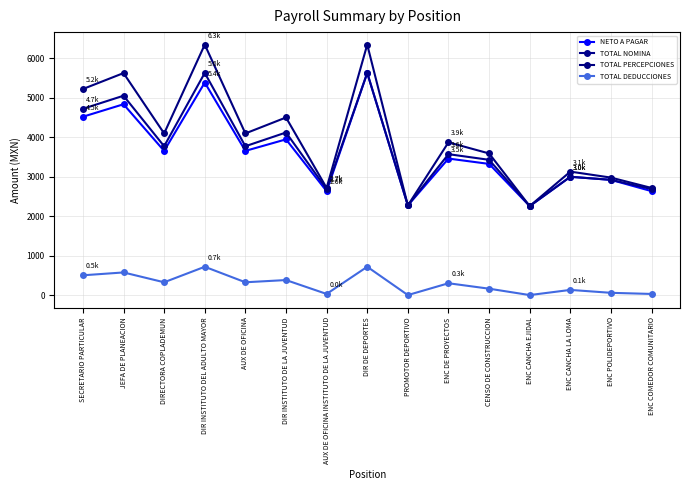

True or false: TOTAL DEDUCCIONES and TOTAL NOMINA cross at least once.

False